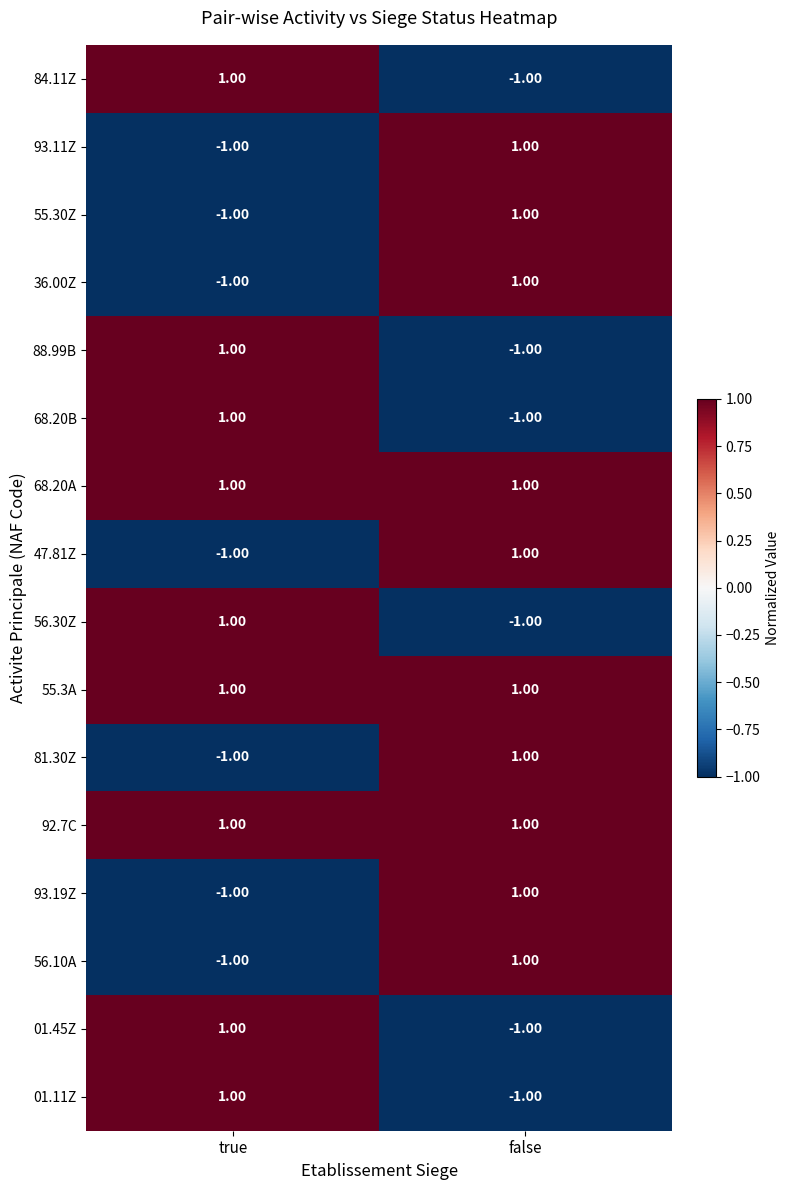

Rank the categories by 56.30Z value from lowest to highest.

false, true